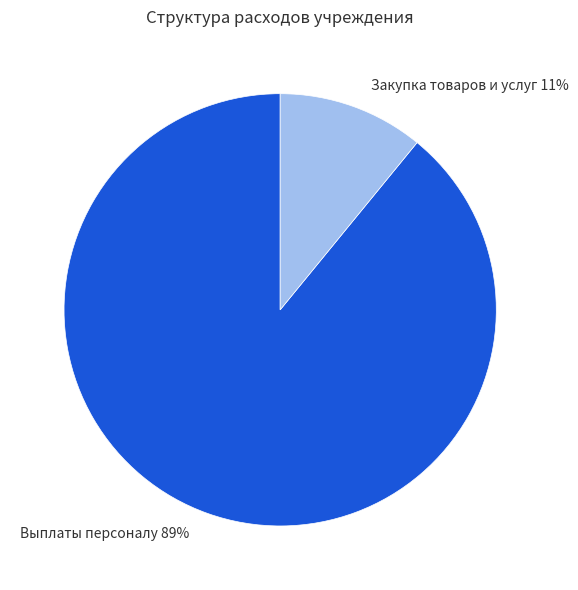

Count the number of slices in the pie.

2